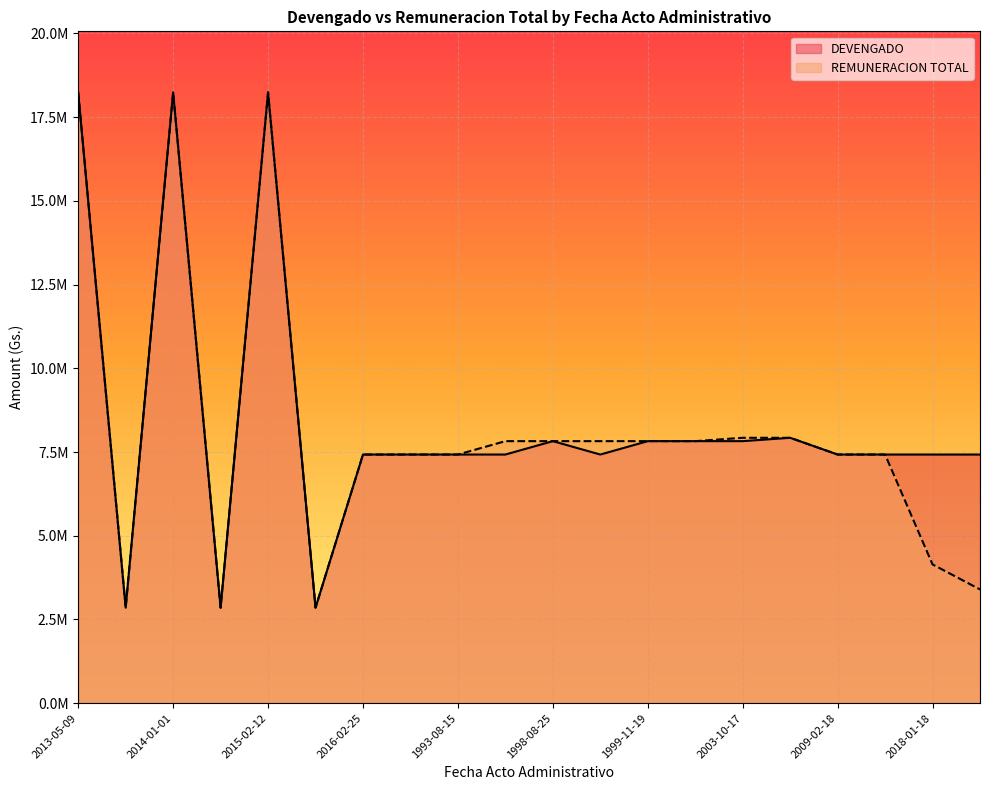

What are all the series names shown in the legend?

DEVENGADO, REMUNERACION TOTAL